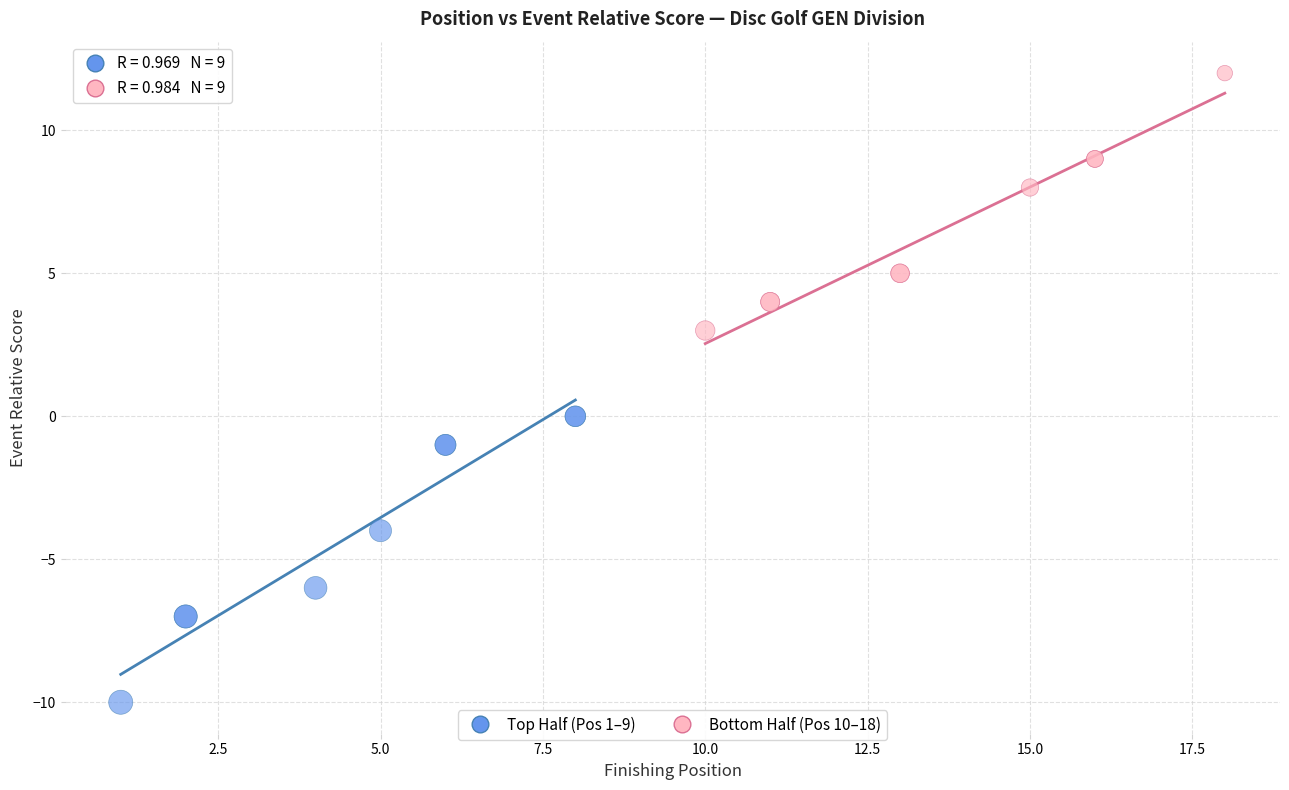

Which series contains the highest Y value?

Bottom Half (Pos 10–18)